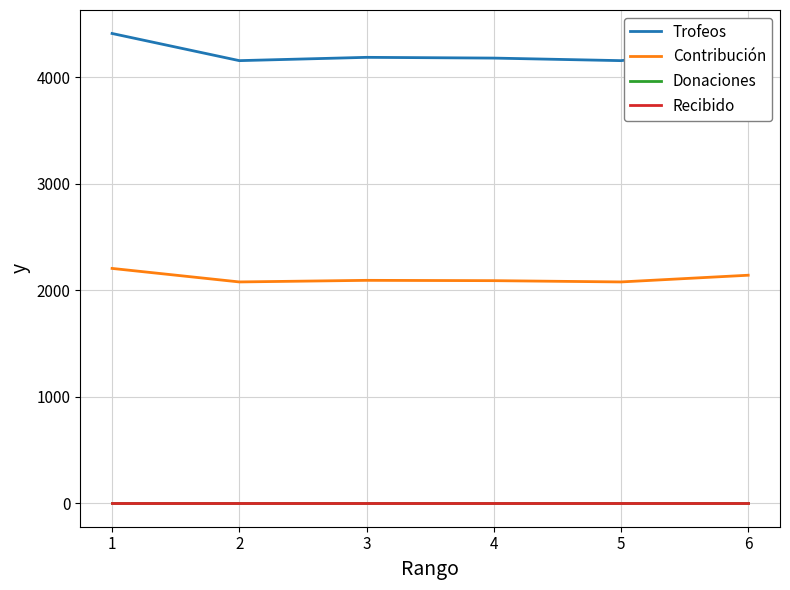

Does the chart display data point markers on the line(s)?

No